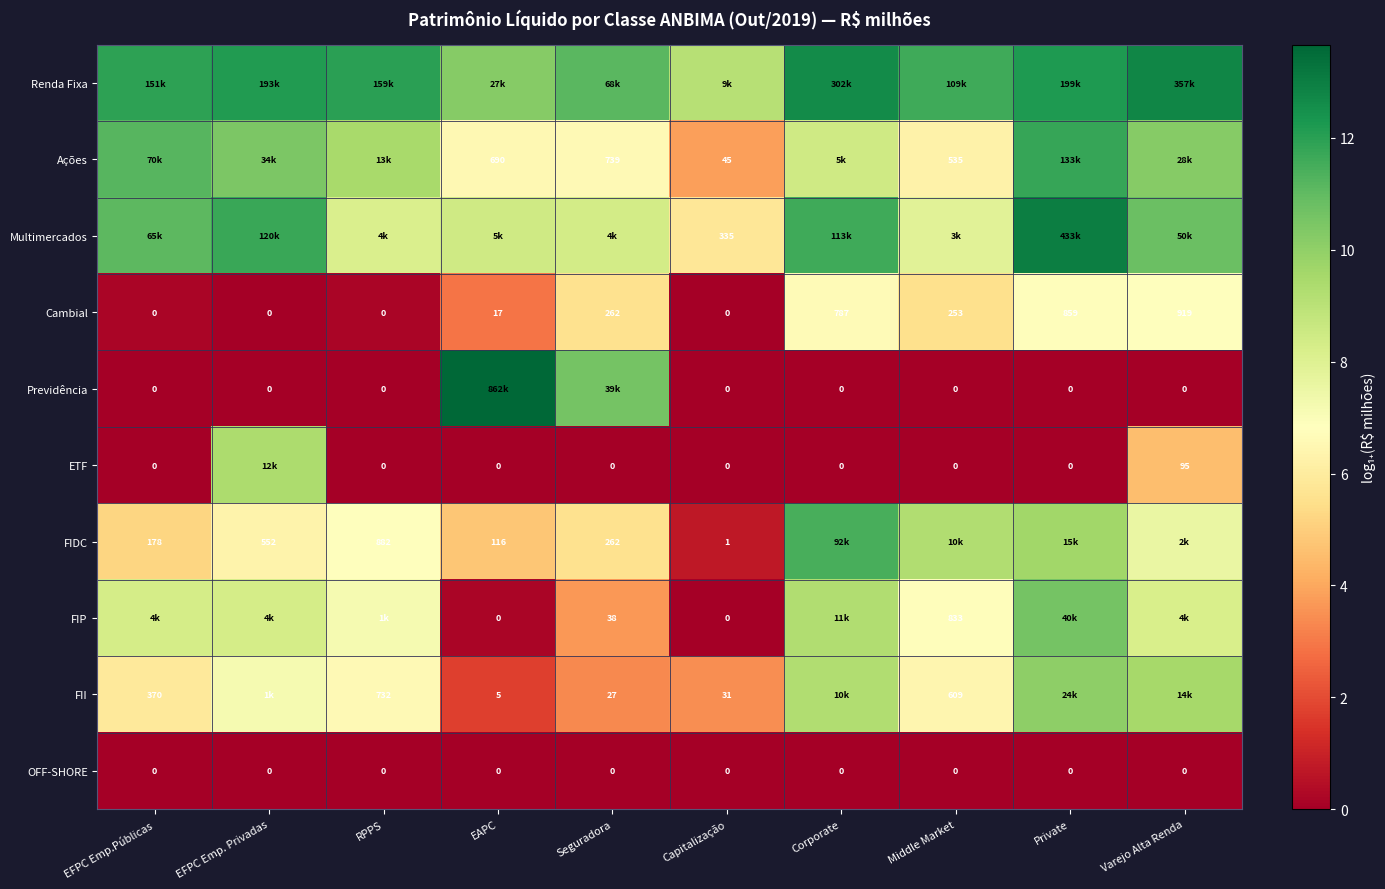

At which category is the sum across all series the highest?

Private